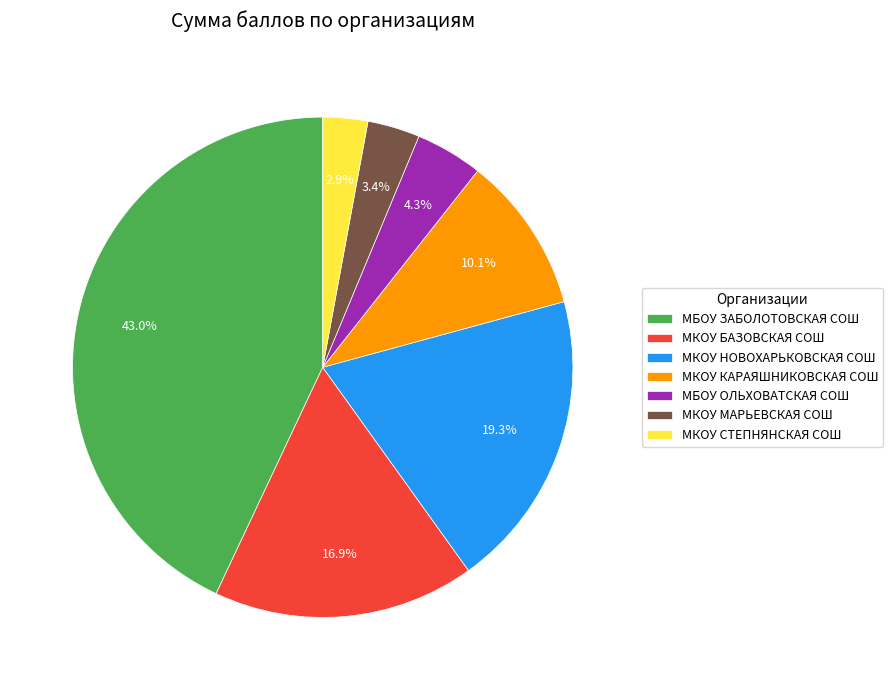

Does any single category account for the majority?

No